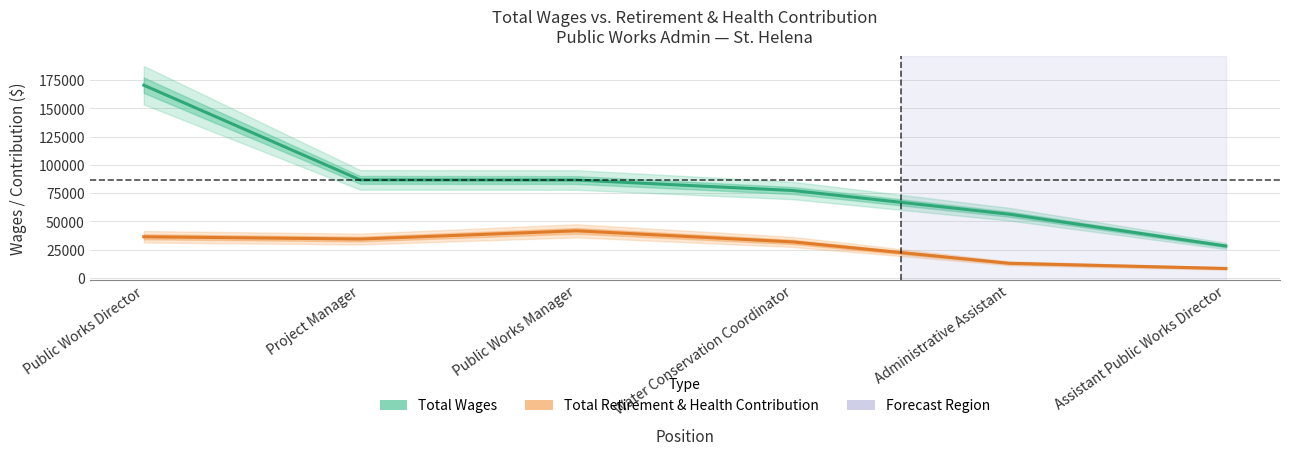

The Total Retirement & Health Contribution series shows 8189 at Assistant Public Works Director. True or false?

True